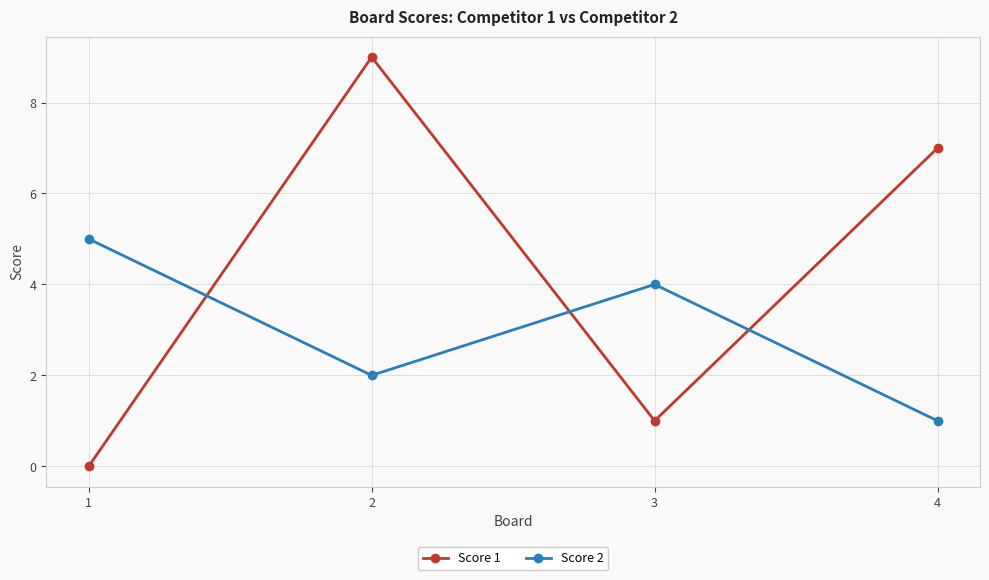

How many data points does each series have?

4